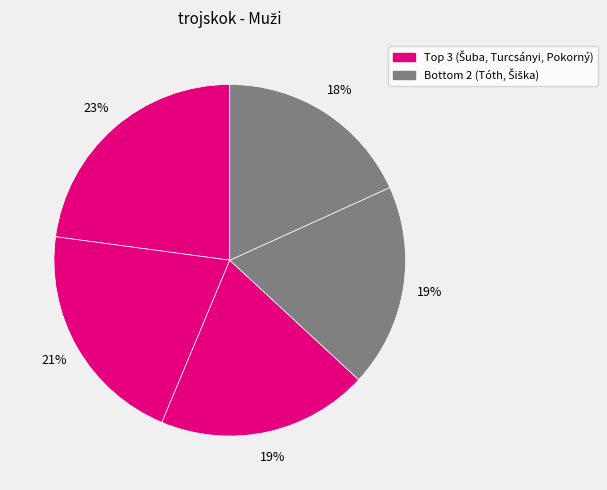

How many segments does this pie chart have?

5